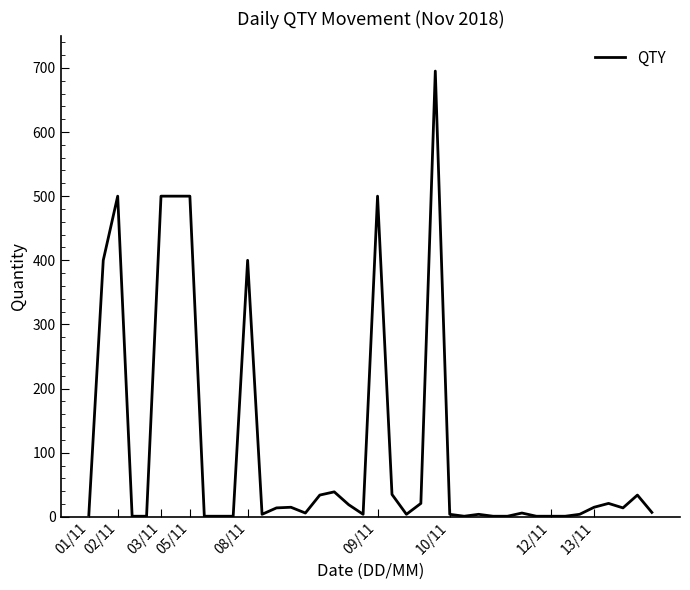

What is the greatest value displayed?

695